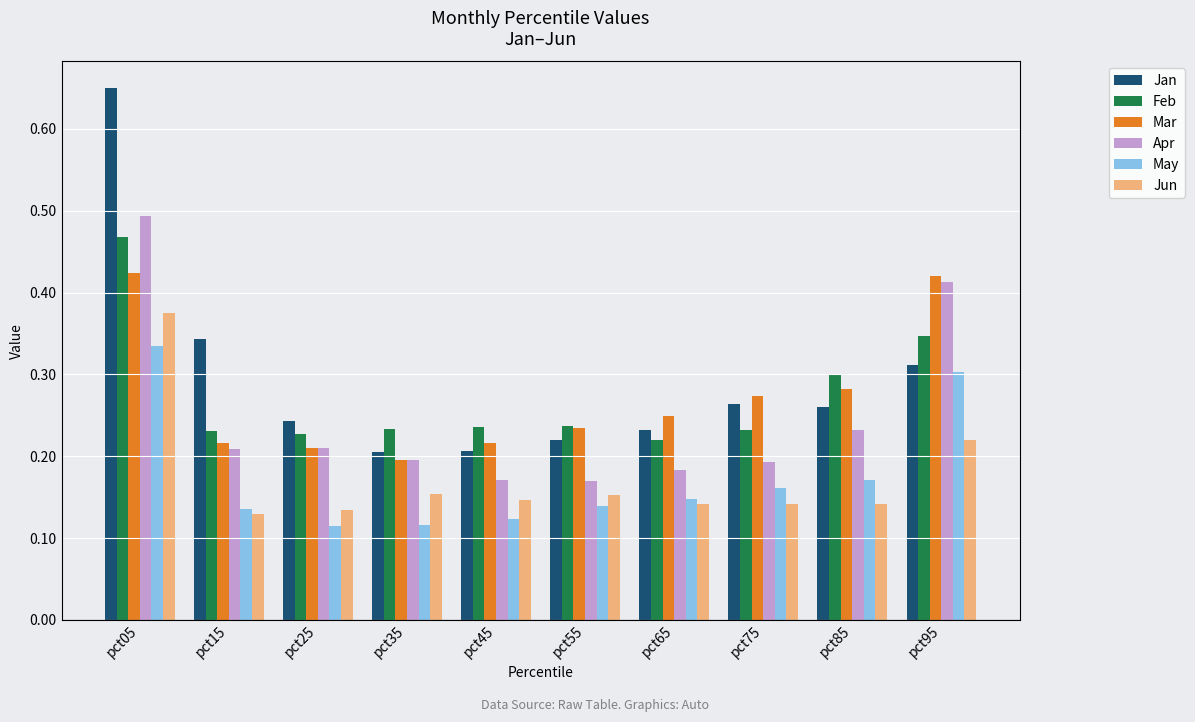

Count the Feb values in the range 0 to 1.

10